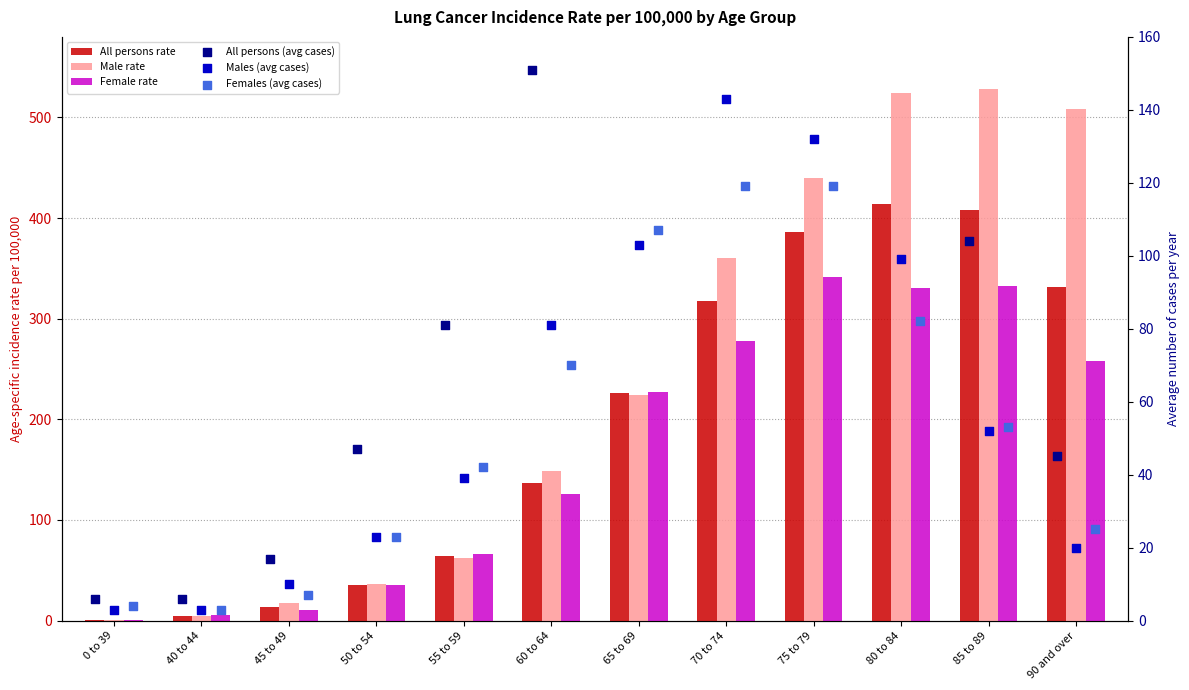

Which series contains the lowest Y value?

Male rate